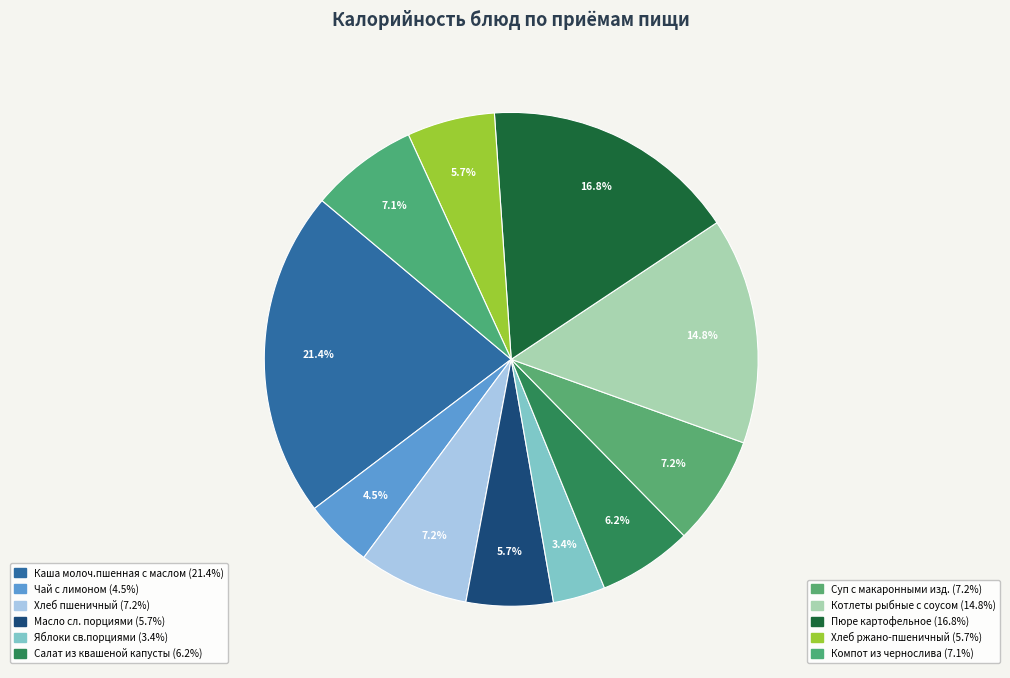

Which slice is the smallest?

Яблоки св.порциями